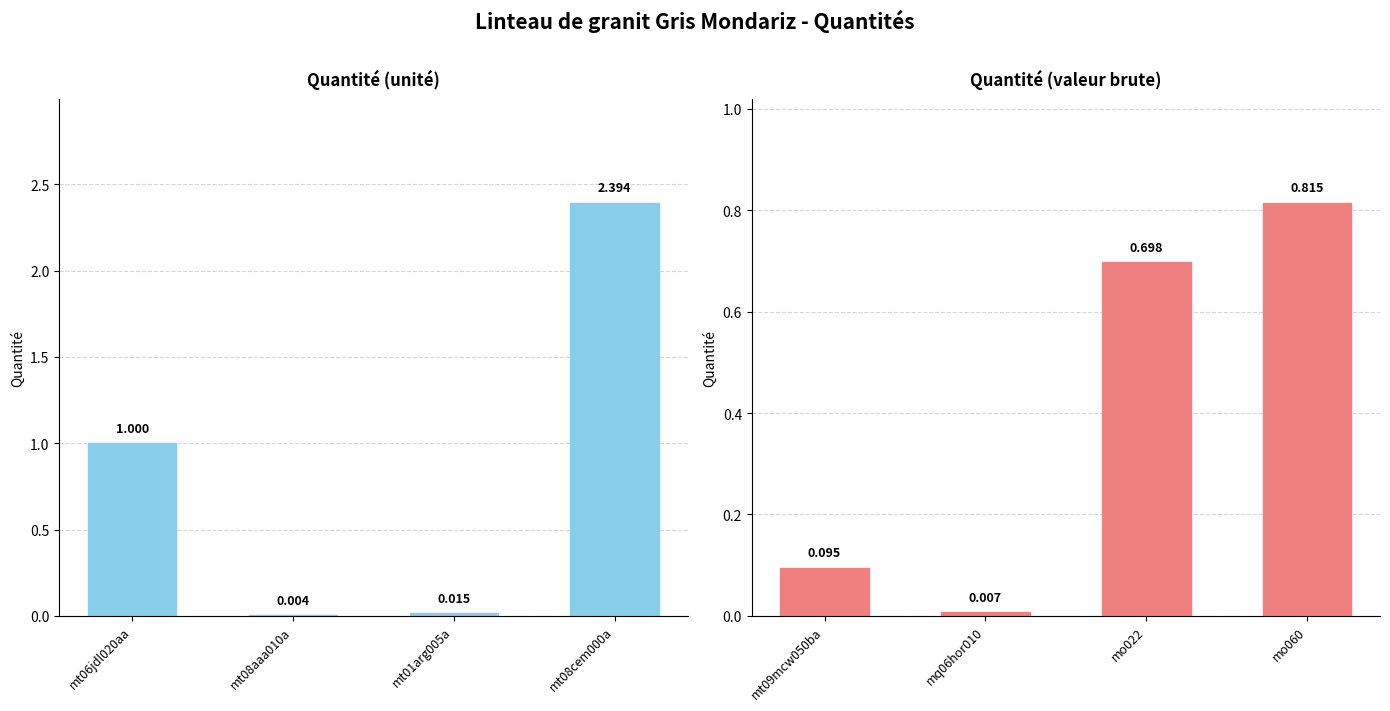

True or false: Quantité (matériaux principaux) has a value of 0.0 at mt08aaa010a.

True